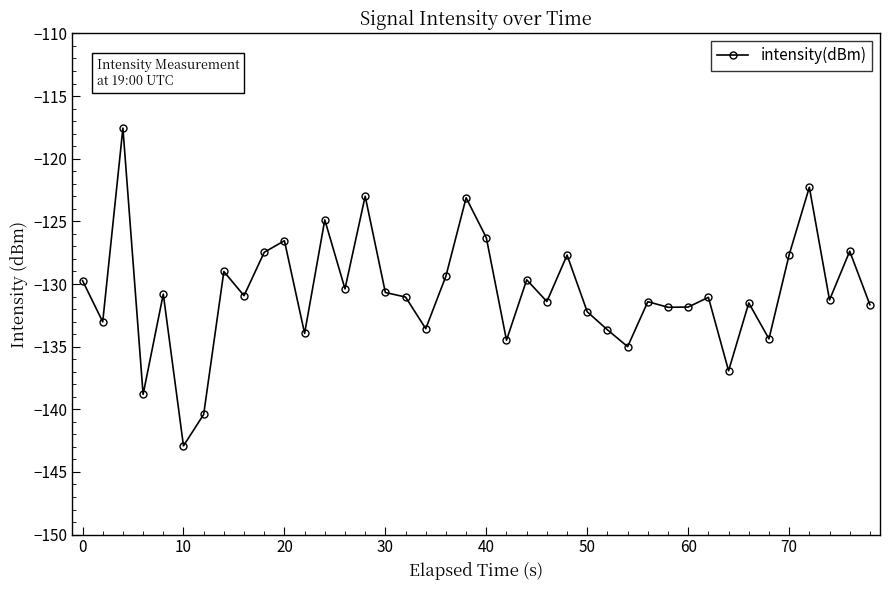

True or false: the data has more than 0 interior local peaks.

True